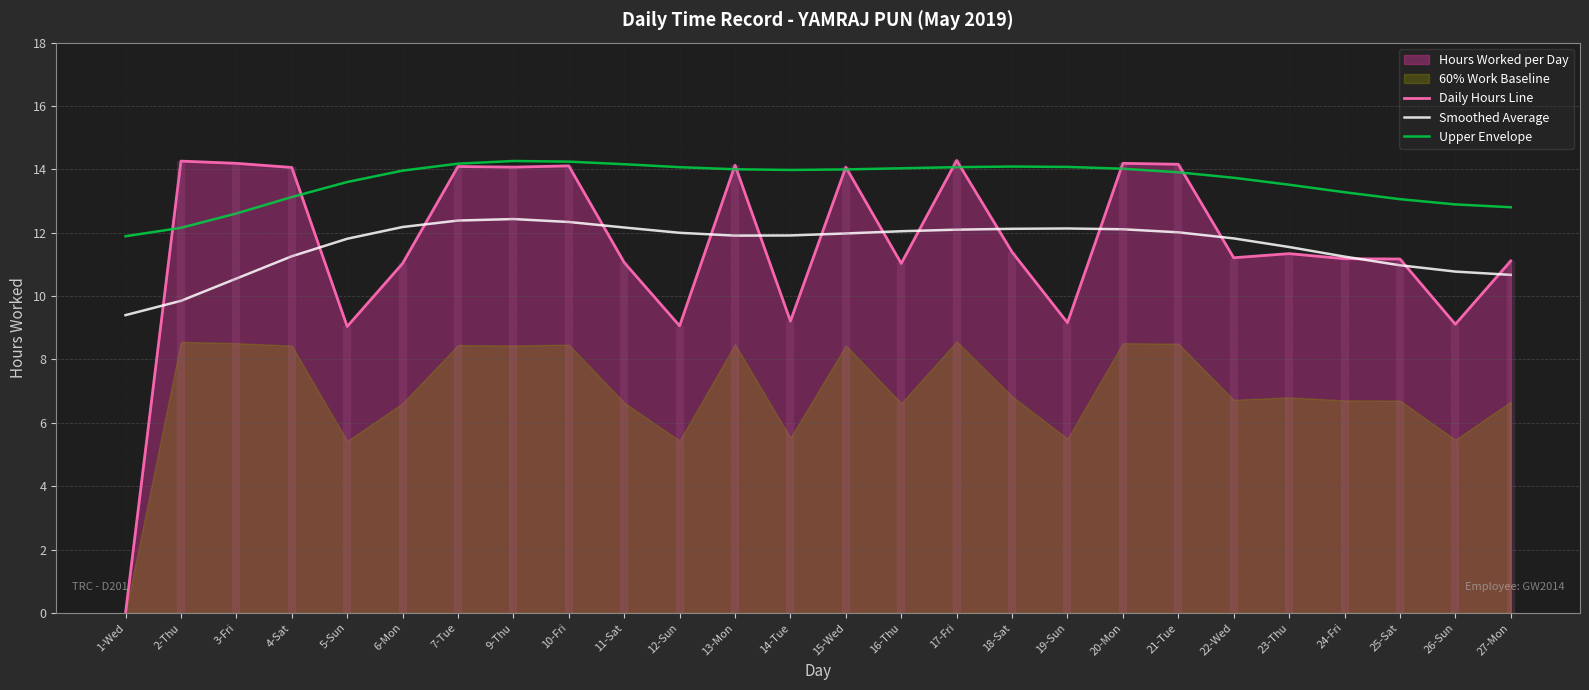

Which series changed the most between 5-Sun and 23-Thu?

Daily Hours Line